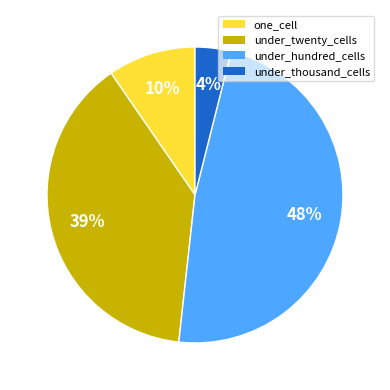

Is under_hundred_cells the majority of the pie?

No